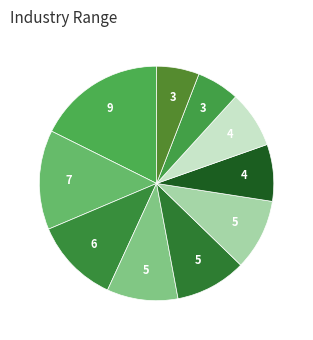

Rank the categories by value from highest to lowest.

Специализированное машиностроение, Автомобильная промышленность, Сельскохозяйственное машиностроение, Легкая промышленность, Пищевая промышленность, Промышленность строительных материалов, Химическая промышленность, Электротехническая промышленность, Железнодорожное машиностроение, Другие